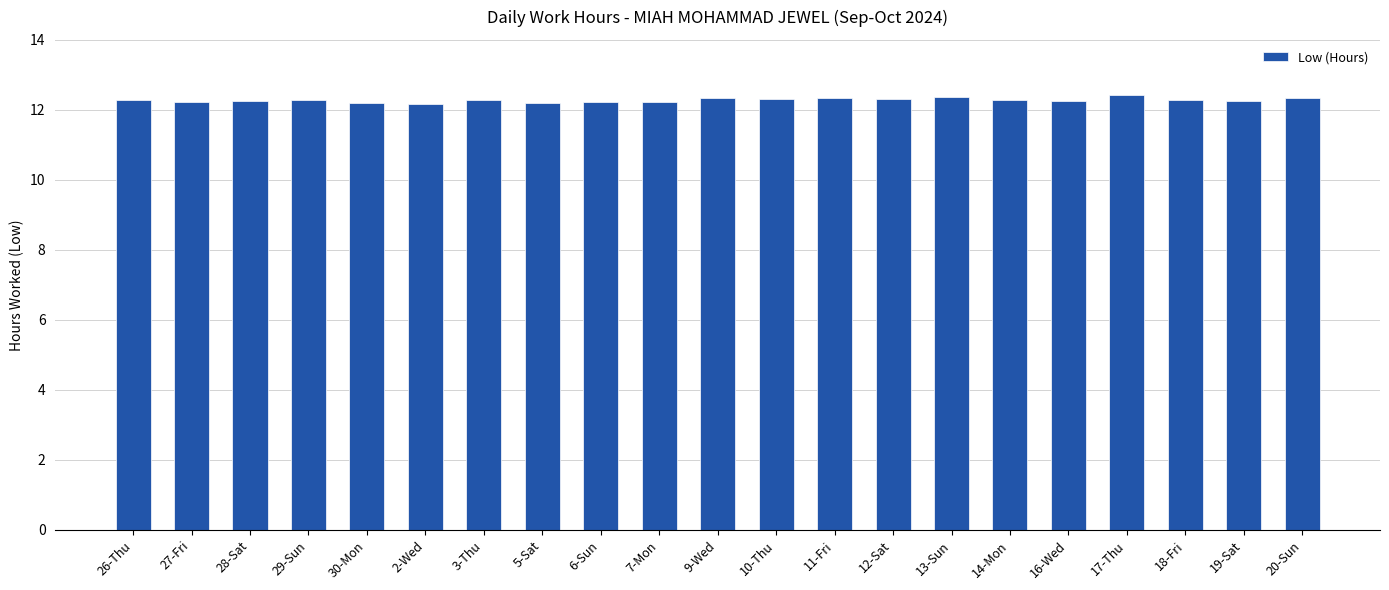

What is the smallest value displayed?

12.2